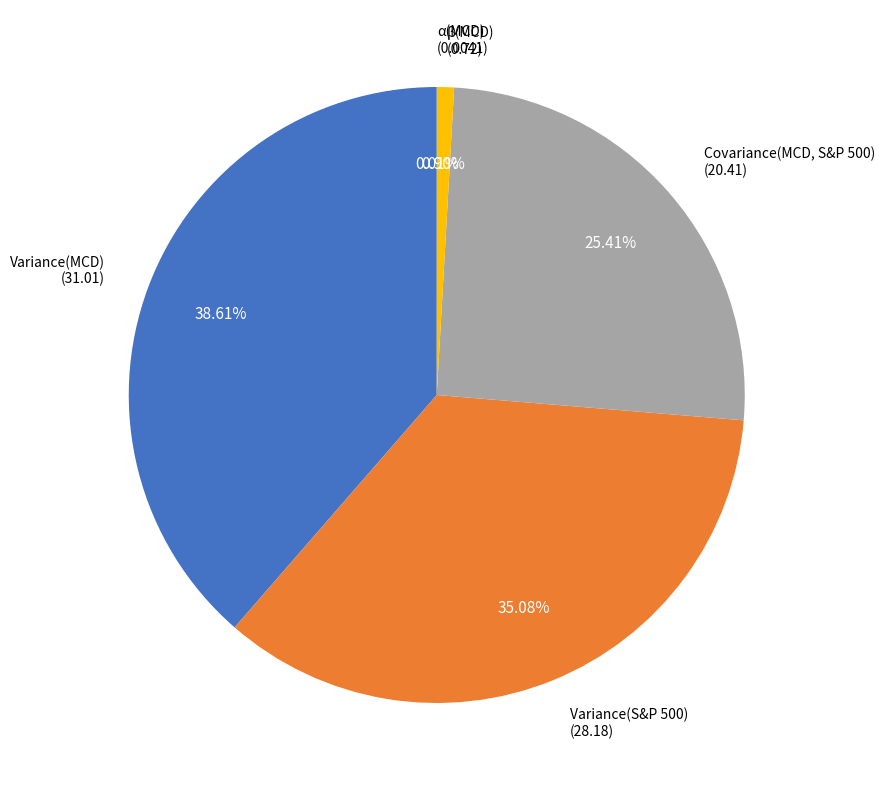

Is there any slice that represents more than half of the pie?

No